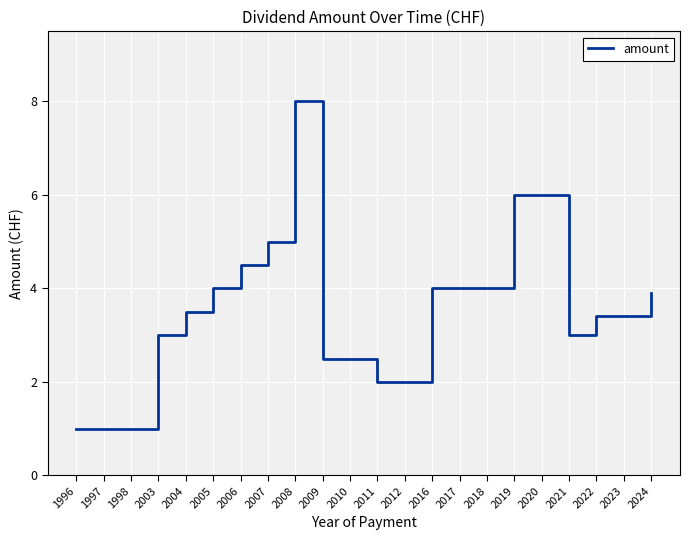

Does the chart display data point markers on the line(s)?

No